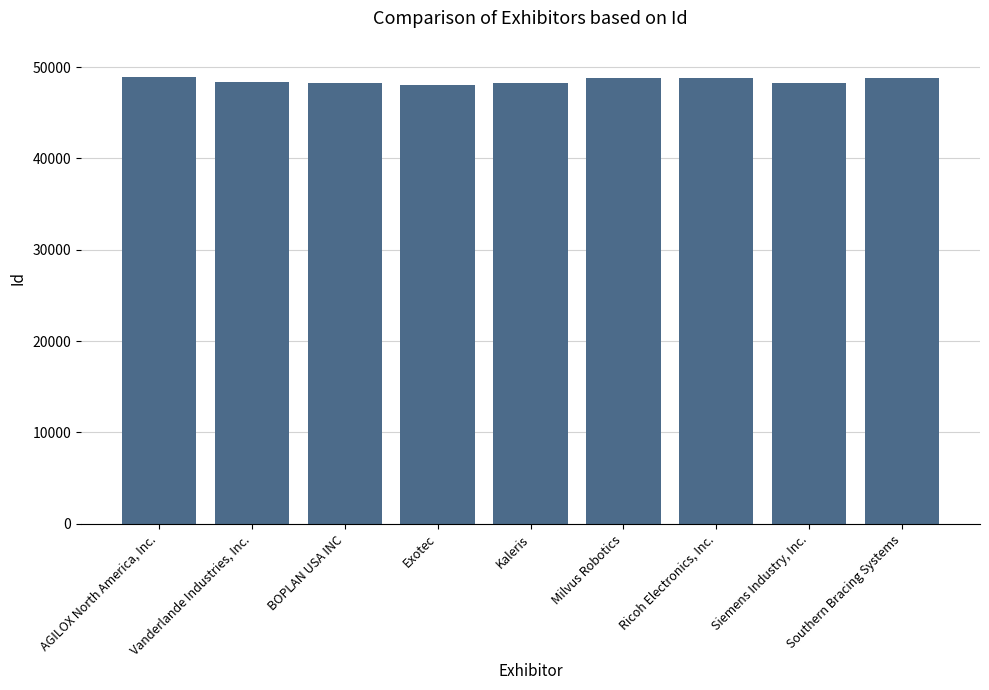

What is the sum of the values at Milvus Robotics and Kaleris?

97023